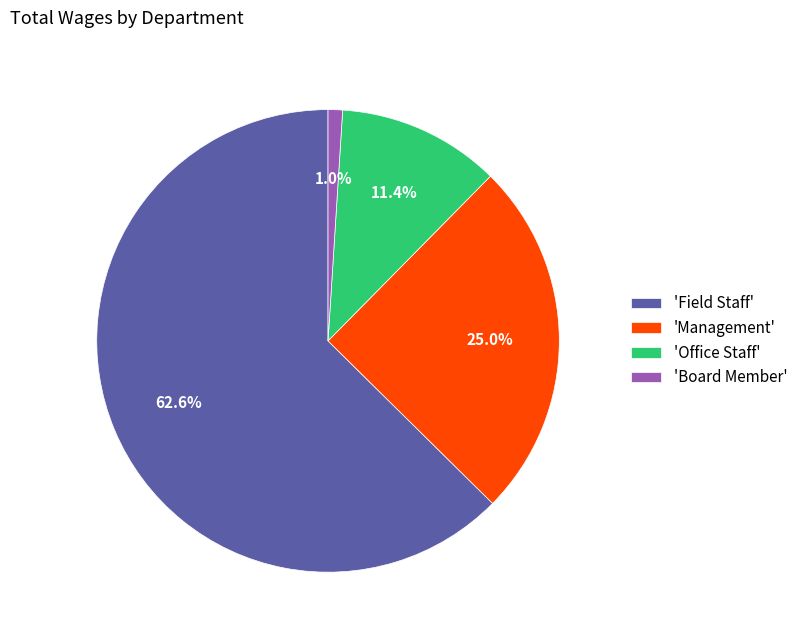

Count the number of slices in the pie.

4